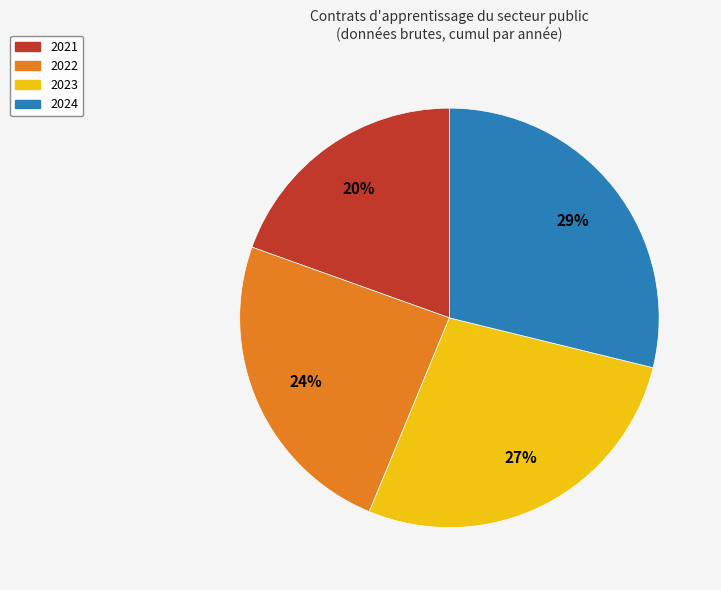

To the nearest percent, what portion does 2023 represent?

27%